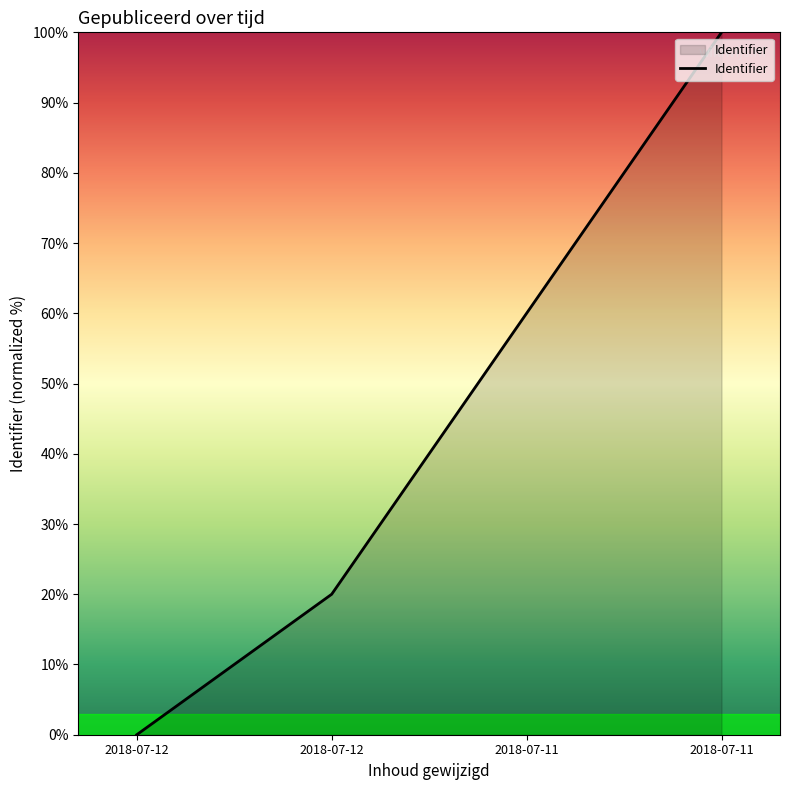

Which category has the highest value across all series?

2018-07-11